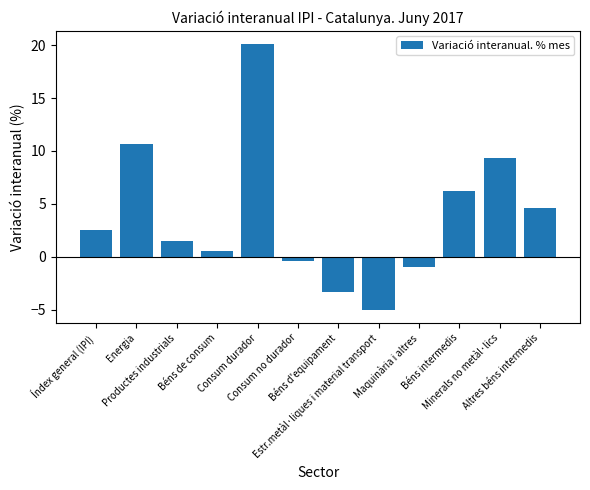

Reading left to right, what are all the values shown in this chart?

Índex general (IPI)=2.5	Energia=10.7	Productes industrials=1.5	Béns de consum=0.5	Consum durador=20.1	Consum no durador=-0.4	Béns d'equipament=-3.3	Estr.metàl·liques i material transport=-5.0	Maquinària i altres=-1.0	Béns intermedis=6.2	Minerals no metàl·lics=9.3	Altres béns intermedis=4.6